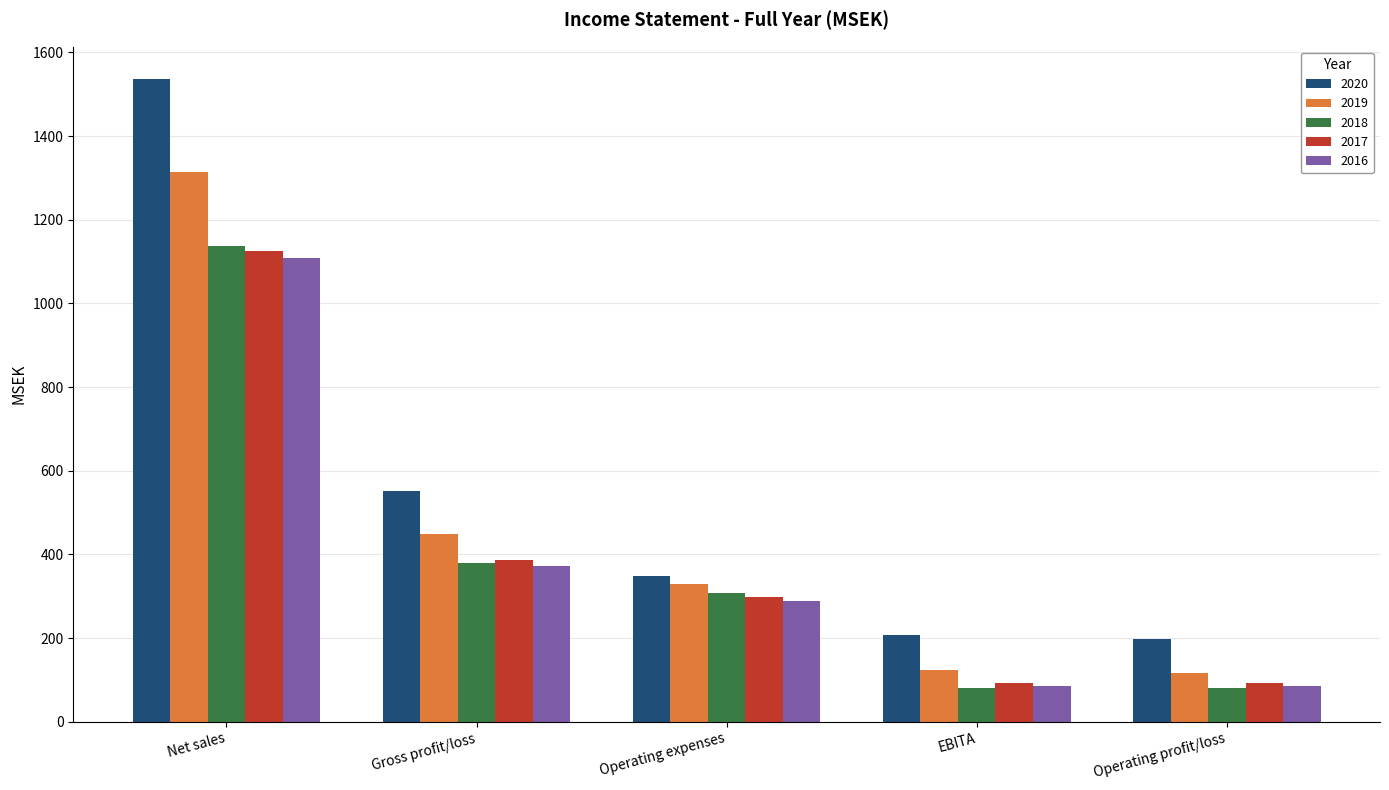

How many series are shown in this chart?

5